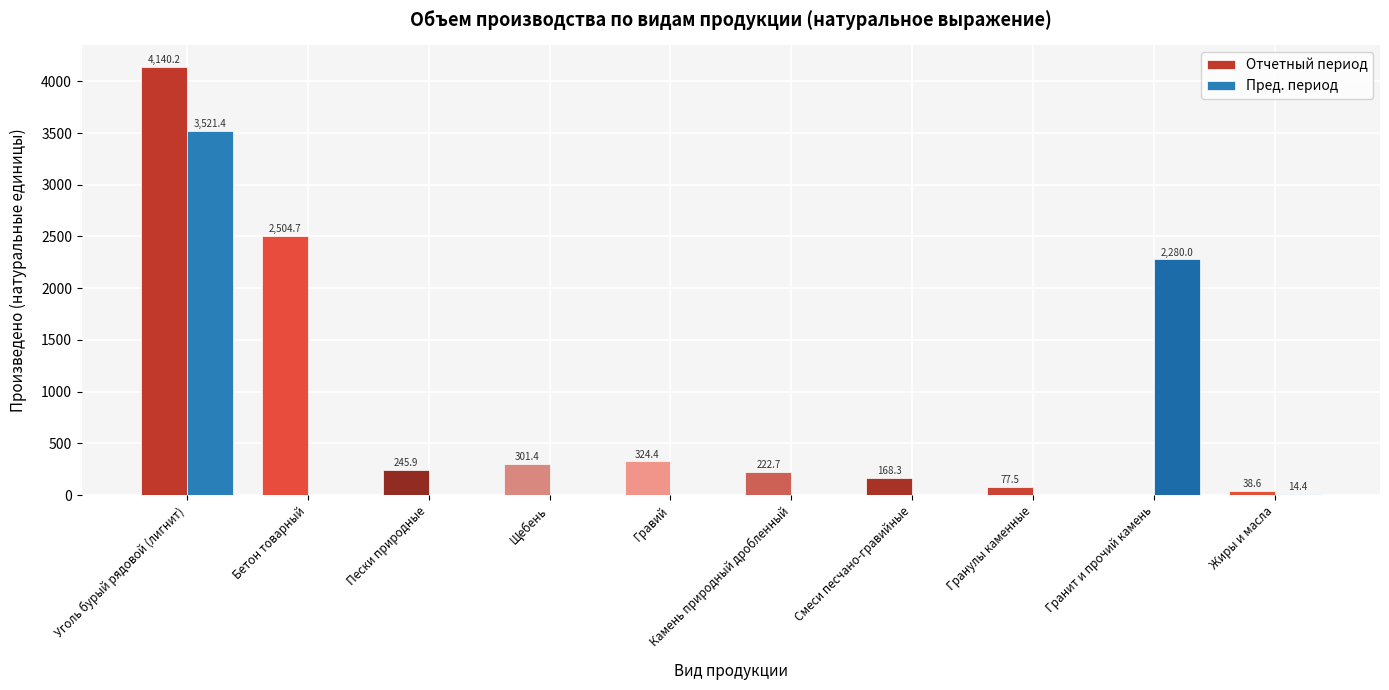

Which series changed the most between Пески природные and Камень природный дробленный?

Отчетный период